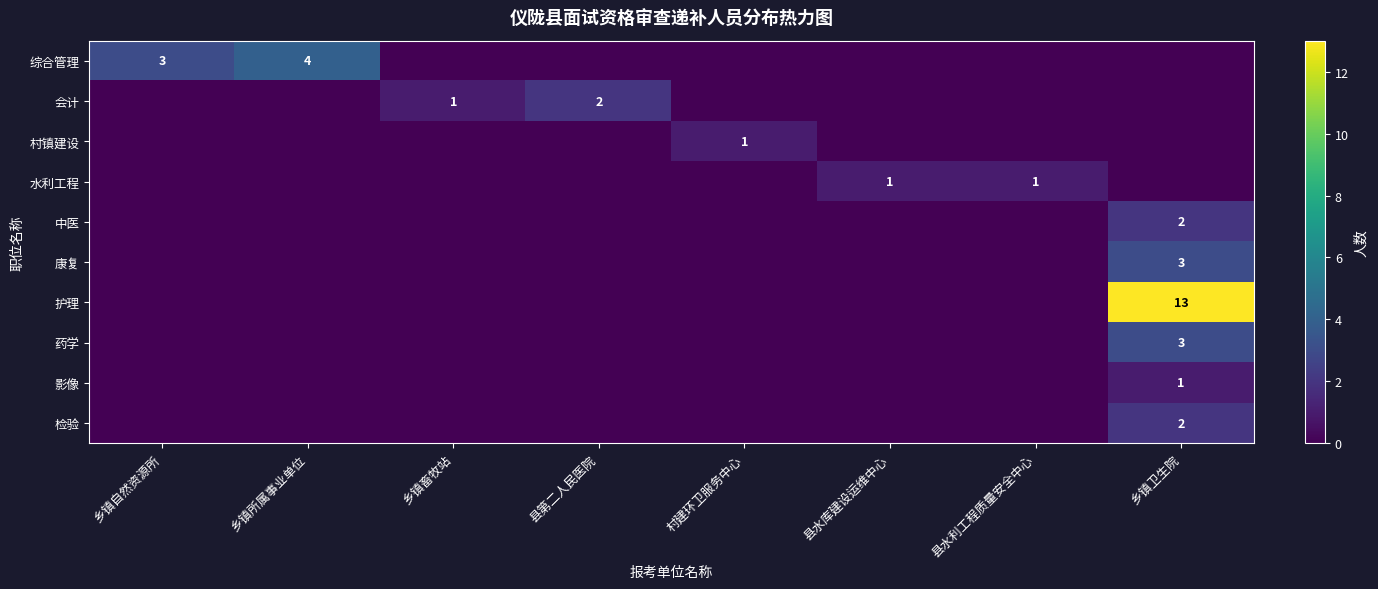

At how many categories does at least one series exceed 1?

4